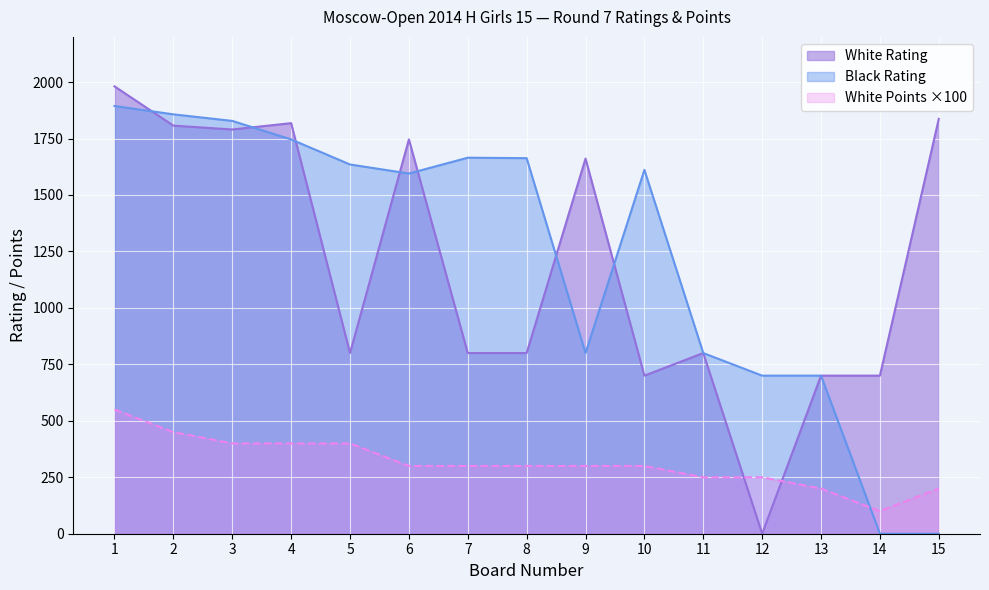

What is the difference between the White Rating values at 6 and 12?

1746